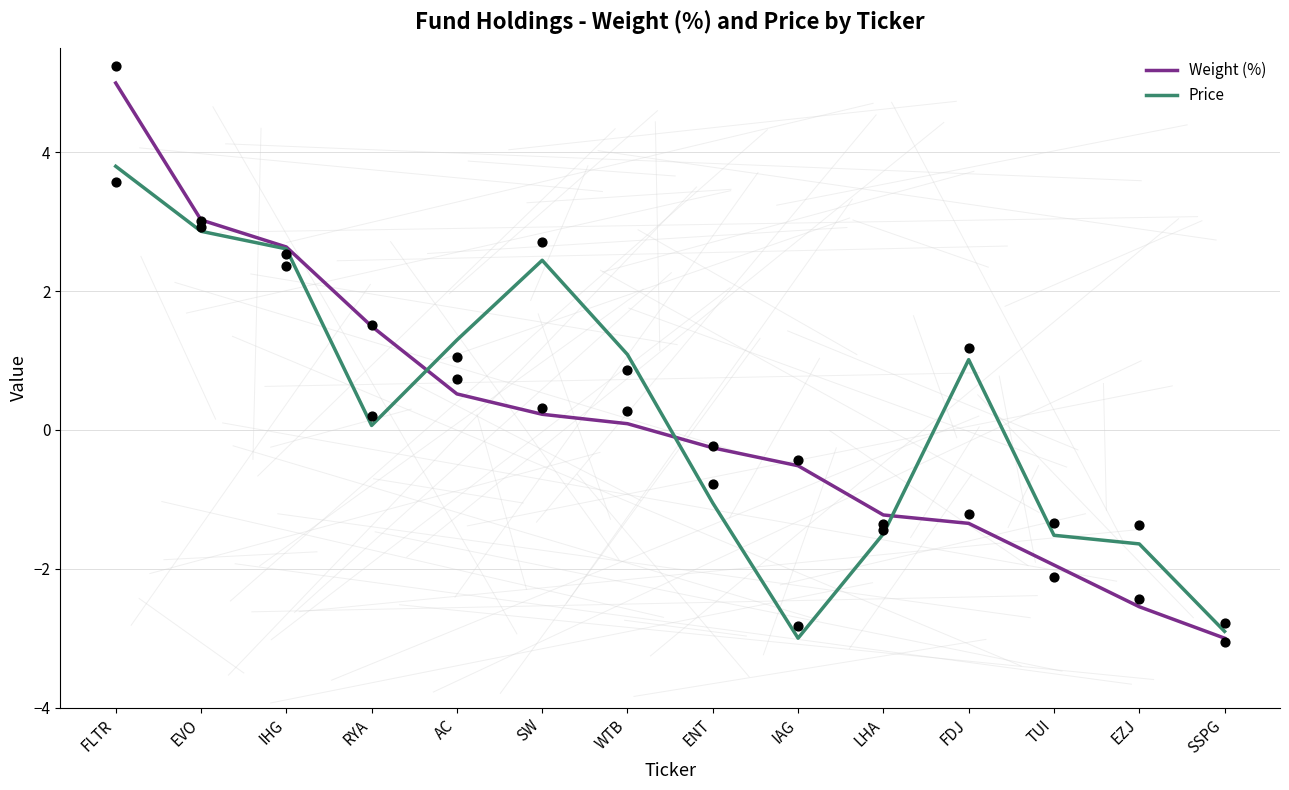

Which series contains the highest Y value?

Weight (%)